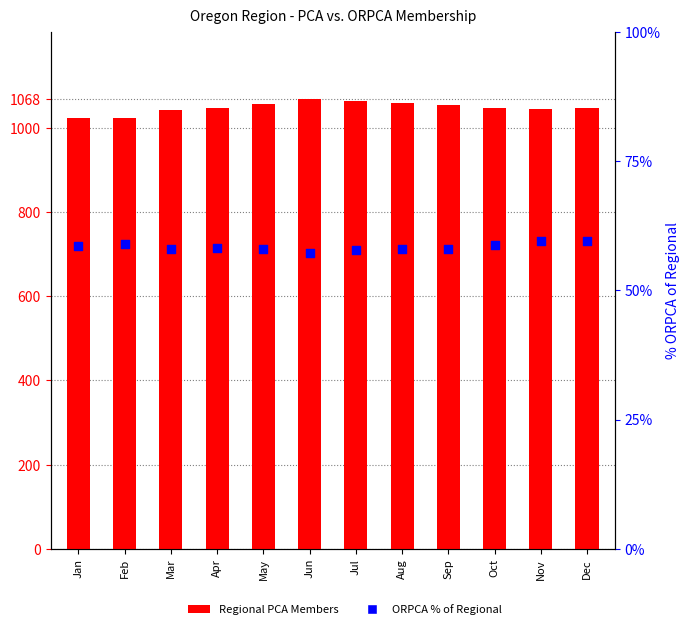

What is the total value across all series at Mar?

1098.9